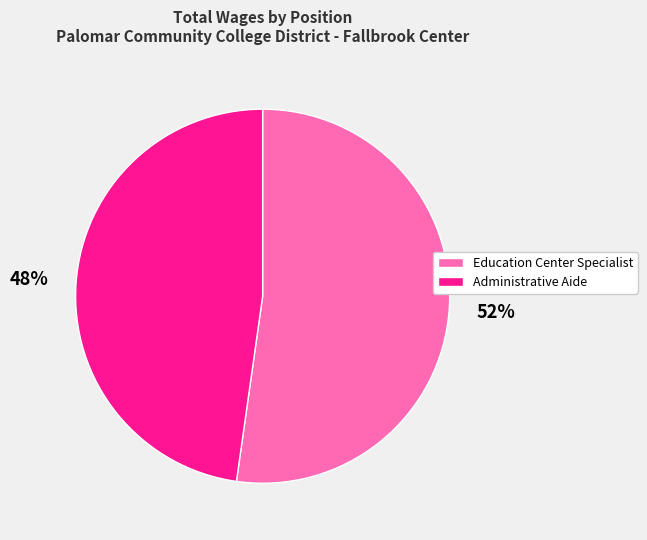

True or false: Education Center Specialist accounts for 52% of the total.

True